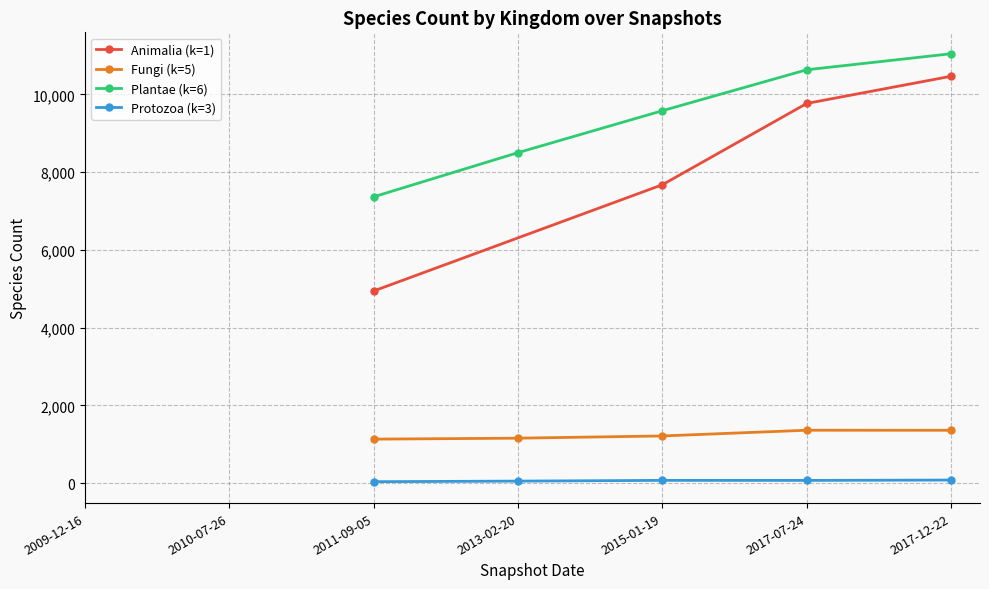

Is the value of Fungi (k=5) at 2013-02-20 greater than the value of Protozoa (k=3) at 2013-02-20?

Yes